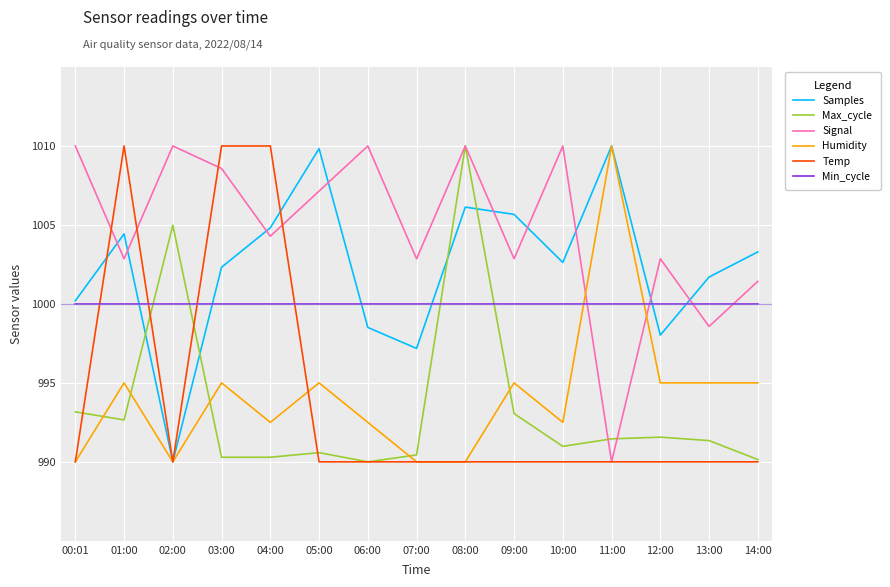

What is the greatest value displayed?

1010.0